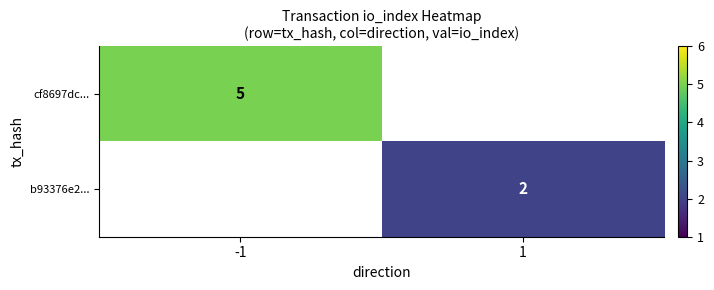

The value of cf8697dc... at -1 is 3. True or false?

False